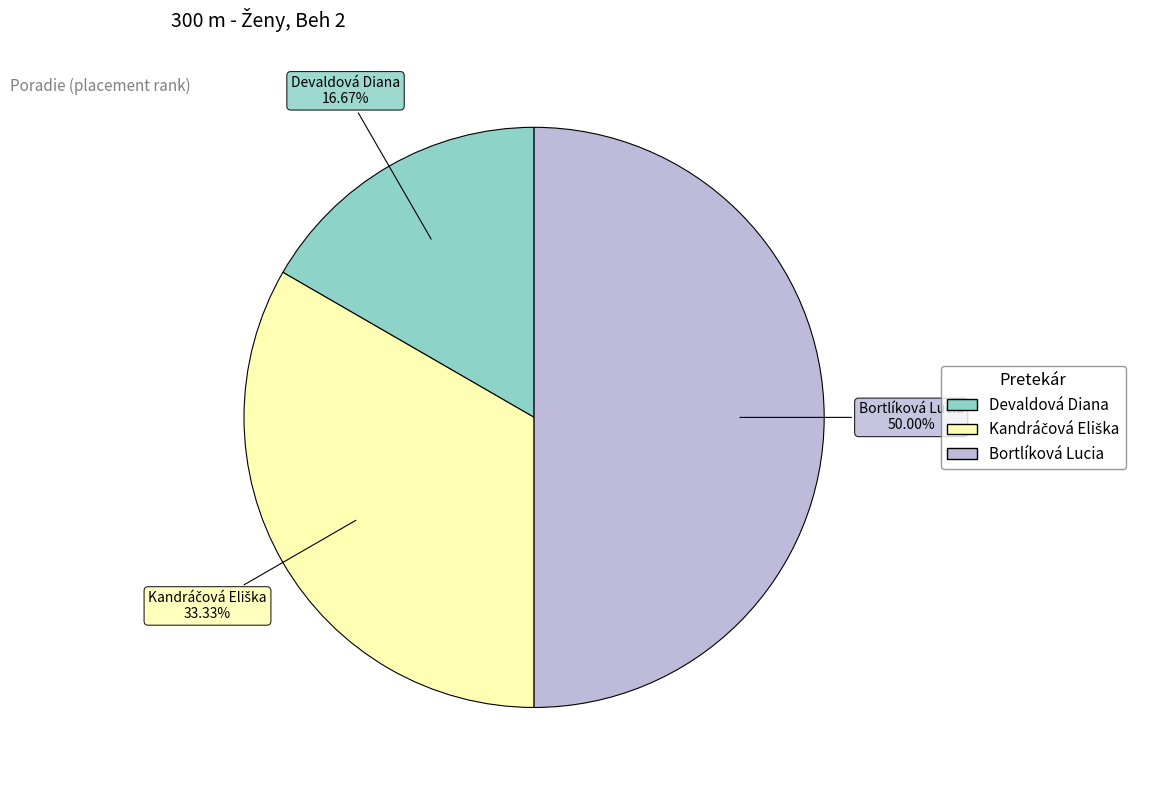

What is the ratio of the value at Devaldová Diana to the value at Bortlíková Lucia?

0.3